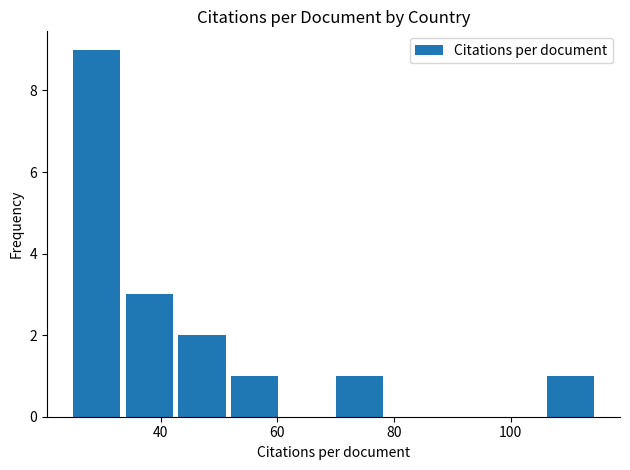

What is the greatest value displayed?

9